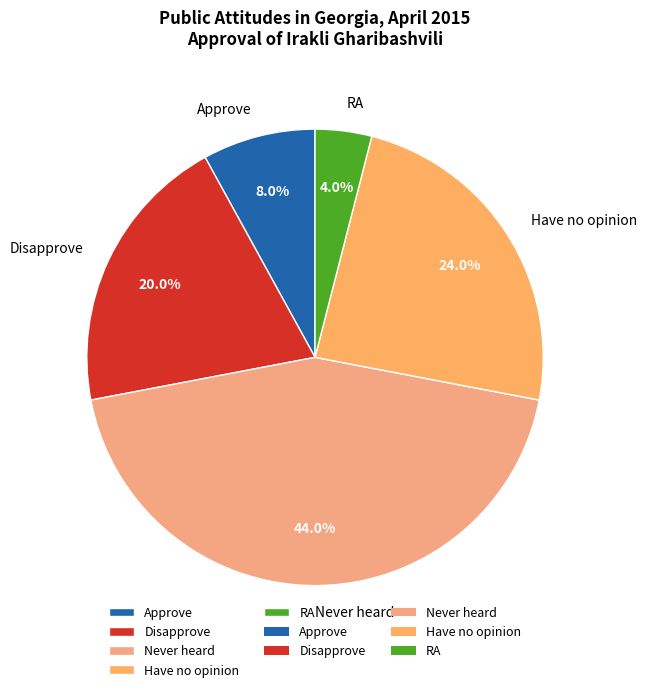

Combined, do Have no opinion and Disapprove account for over 50%?

No